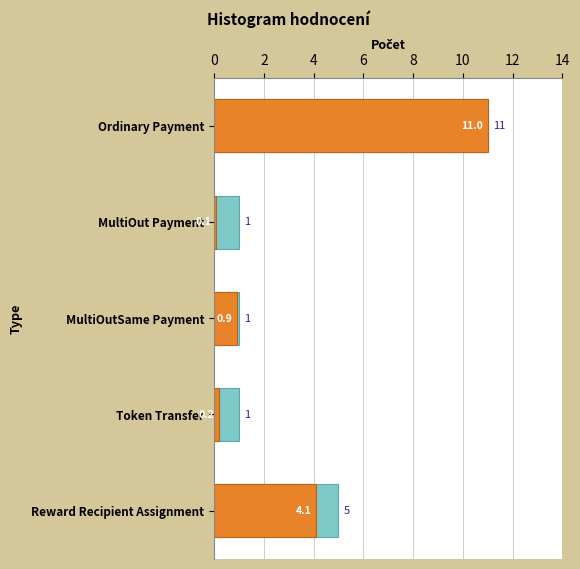

Is the value of Count at MultiOutSame Payment greater than the value of Fee sum at MultiOut Payment?

Yes